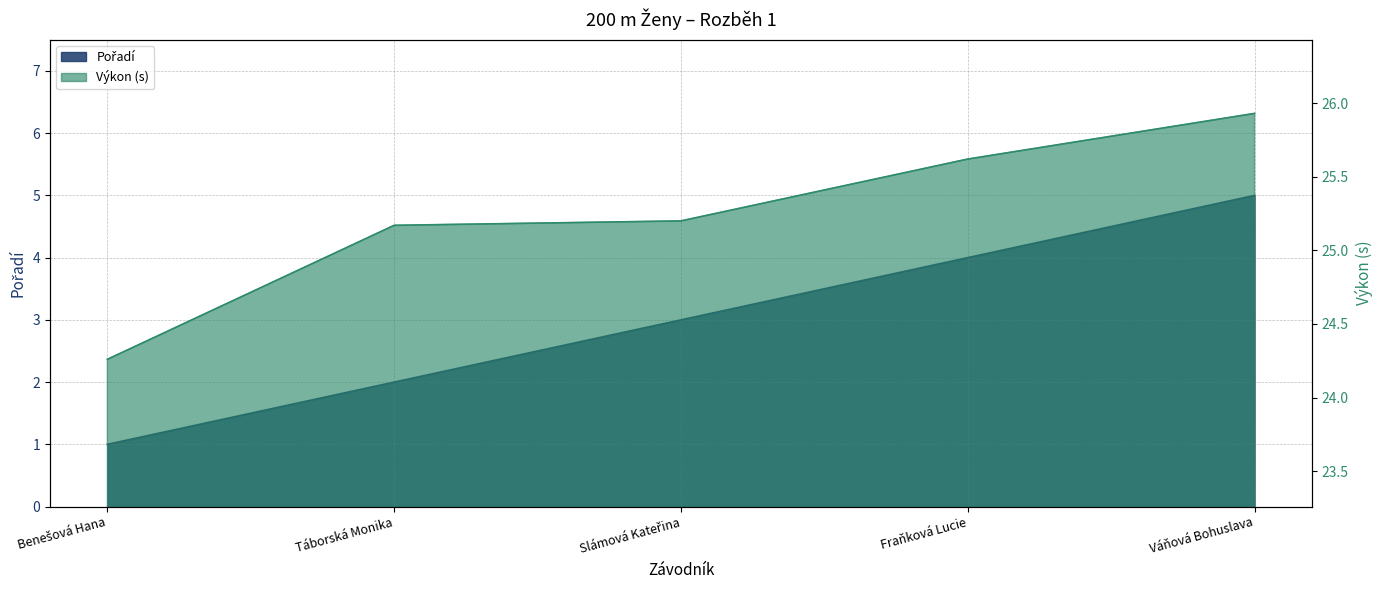

Between Benešová Hana and Váňová Bohuslava, which series saw the biggest shift?

Pořadí